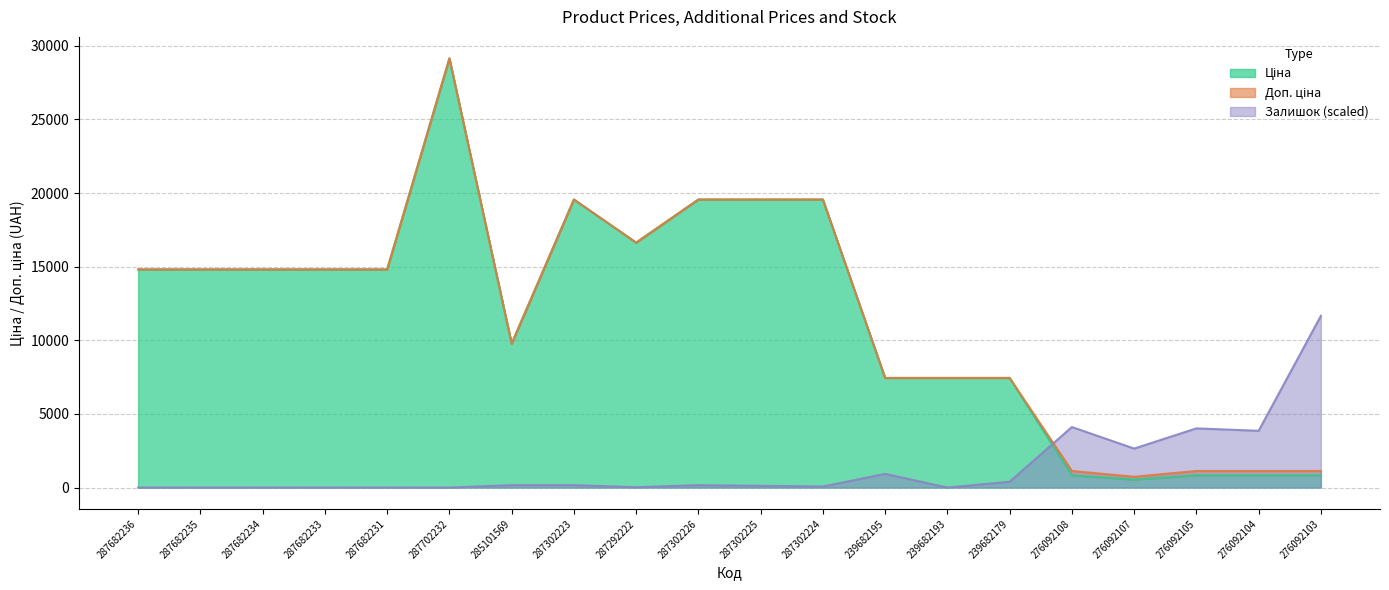

What is the difference between the highest and lowest values at 287302226?

19402.3